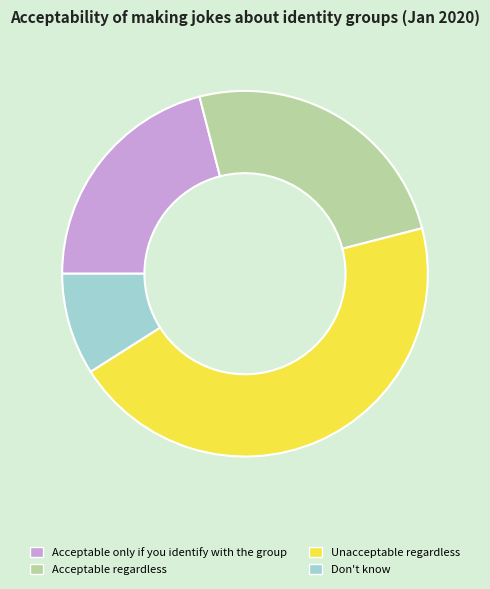

Which category has the smallest portion of the pie?

Don't know